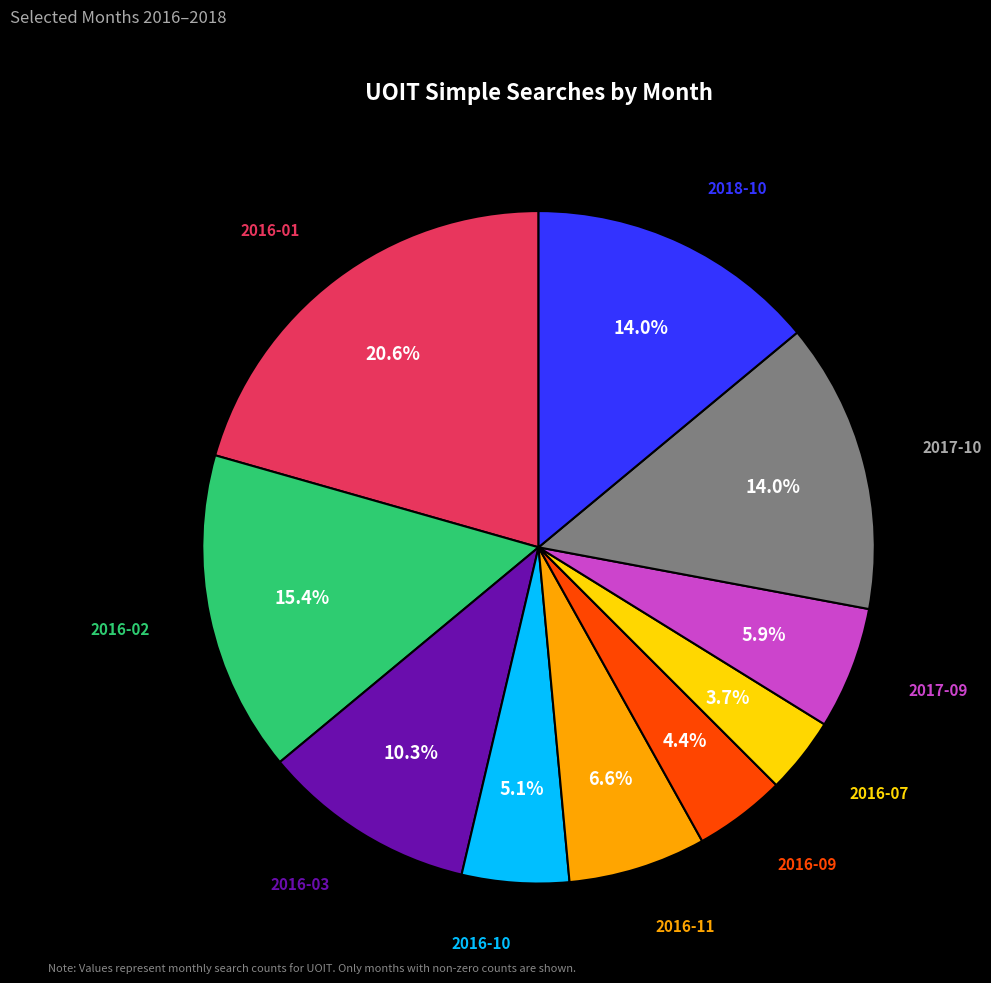

Does any single category account for the majority?

No